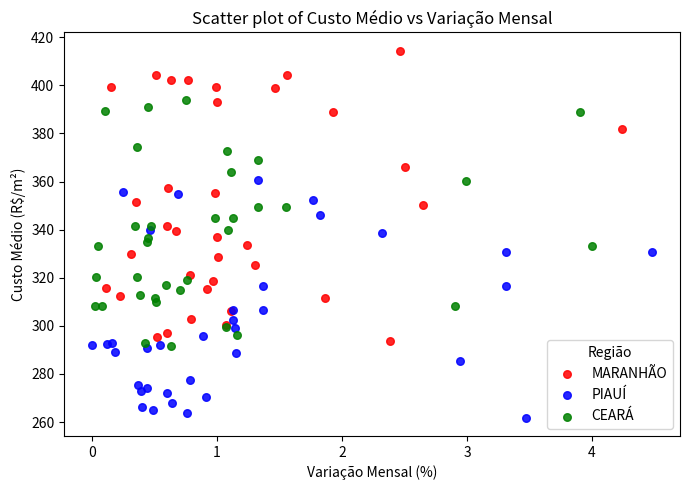

Which series has the largest Y range (max minus min)?

MARANHÃO